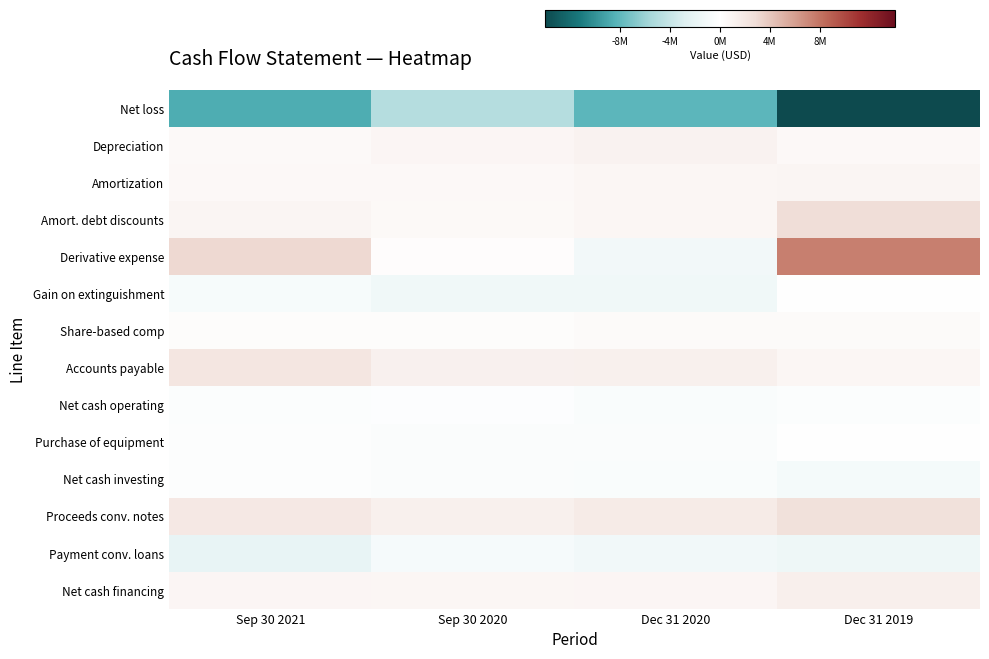

What is the total value across all series at Dec 31 2019?

108515